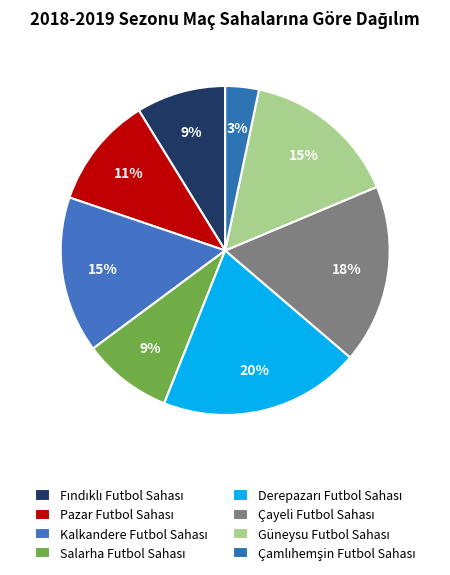

Is there a majority slice in this chart?

No